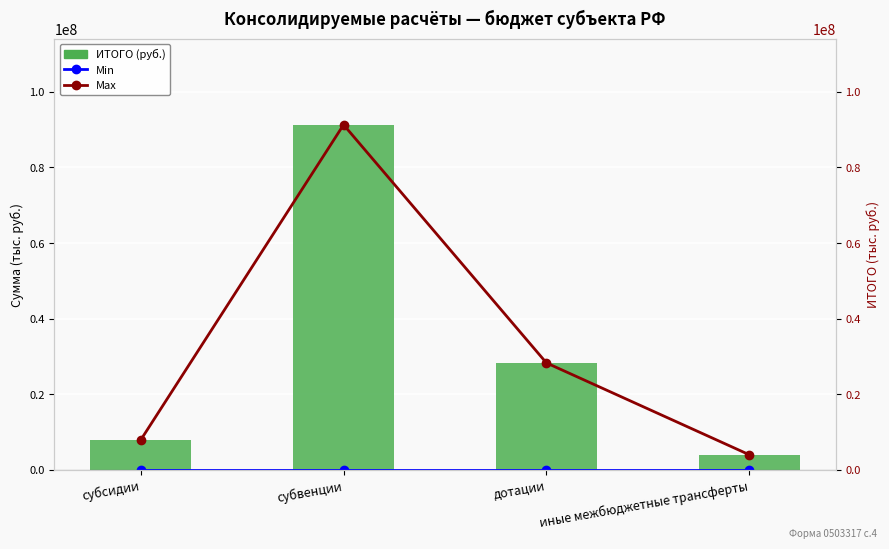

How many series are shown in this chart?

3